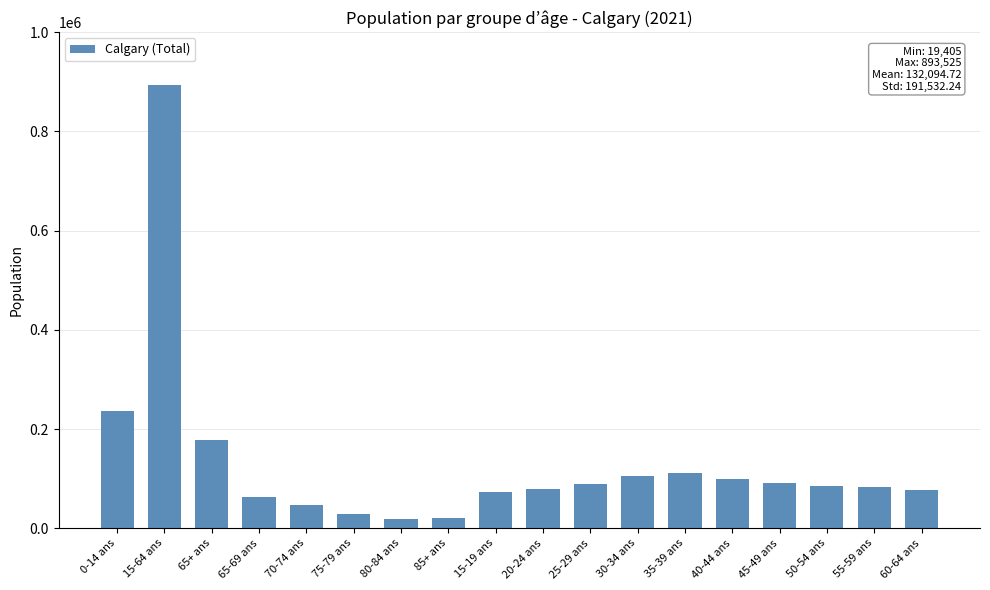

Where does the data first go above 84725?

0-14 ans